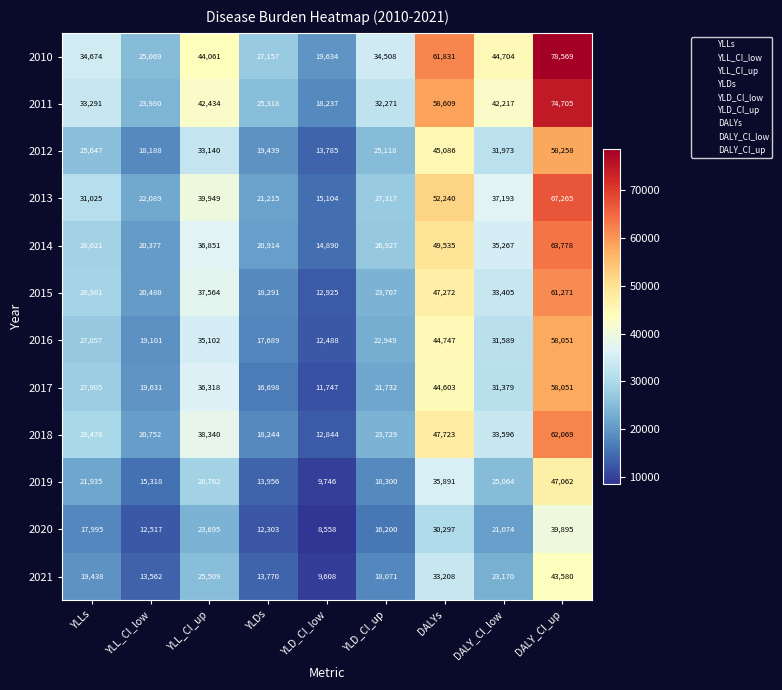

True or false: 2020 has a value of 12517 at YLL_CI_low.

True